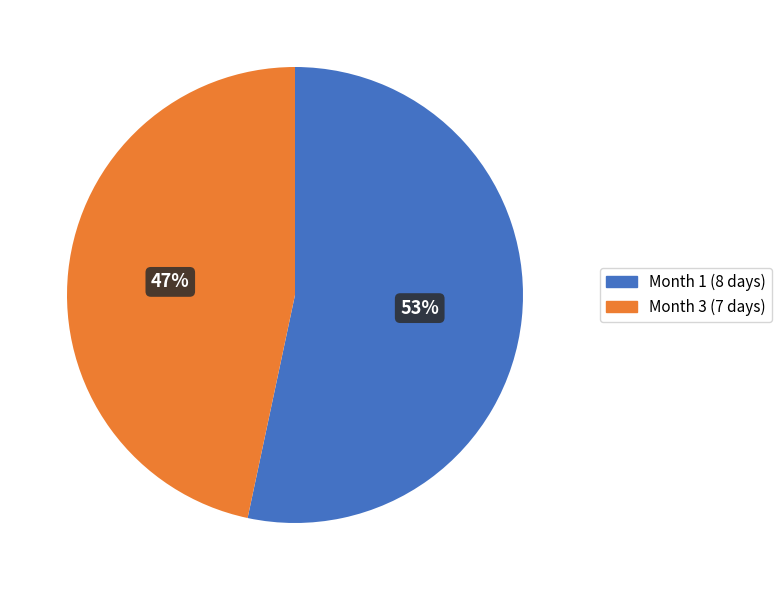

Which category has the smallest portion of the pie?

Month 3